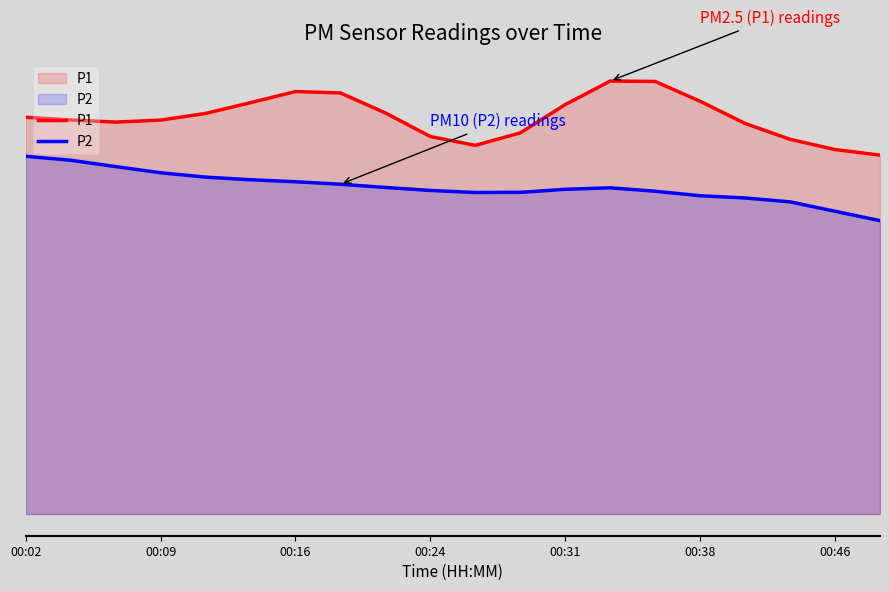

What is the greatest value displayed?

4.5